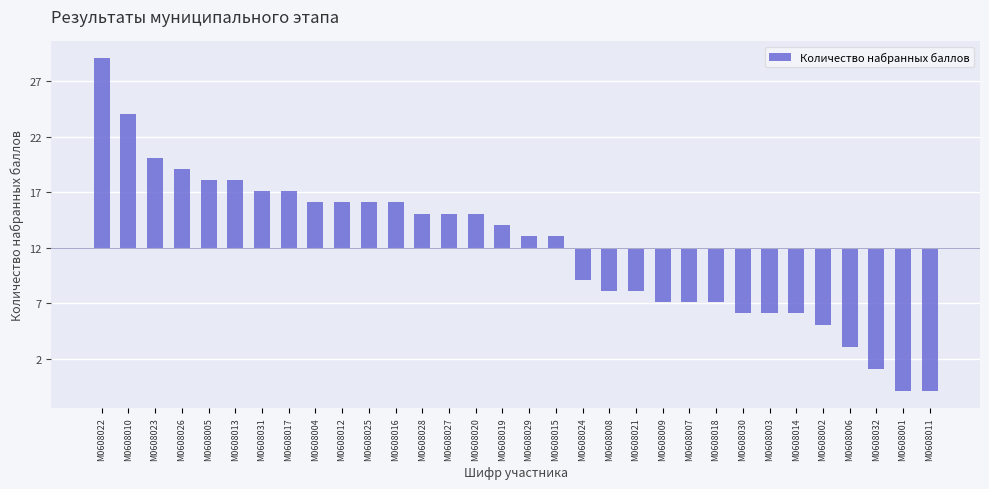

How many negative values are there?

14